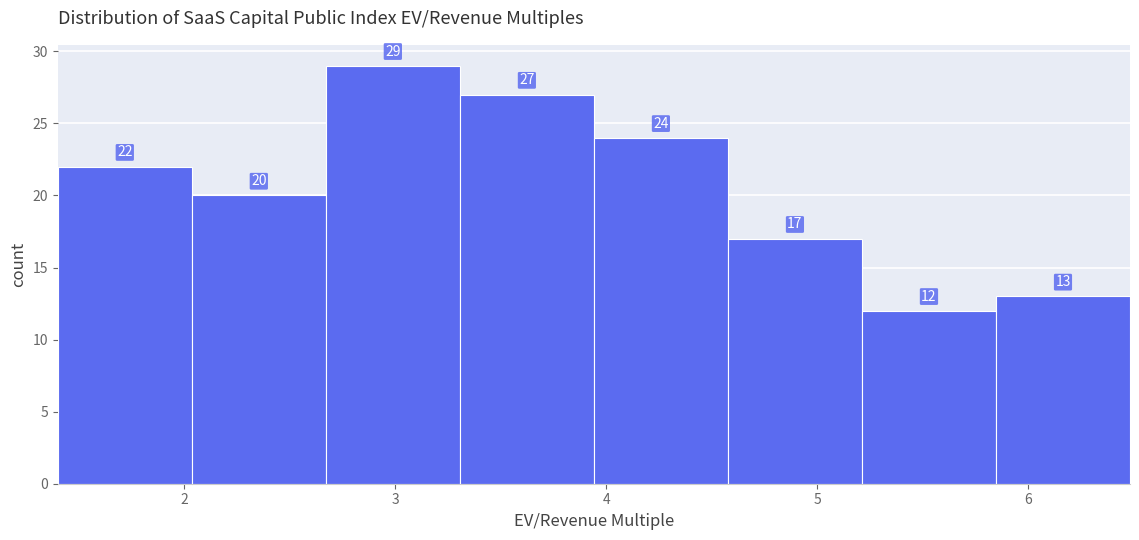

Reading left to right, transcribe this chart: for each bar, give the range it covers on the x-axis and its height. The bar edges are not printed on the chart, so give them approximately, as read against the axis.

1.4 to 2.0: 22
2.0 to 2.7: 20
2.7 to 3.3: 29
3.3 to 3.9: 27
3.9 to 4.6: 24
4.6 to 5.2: 17
5.2 to 5.8: 12
5.8 to 6.5: 13